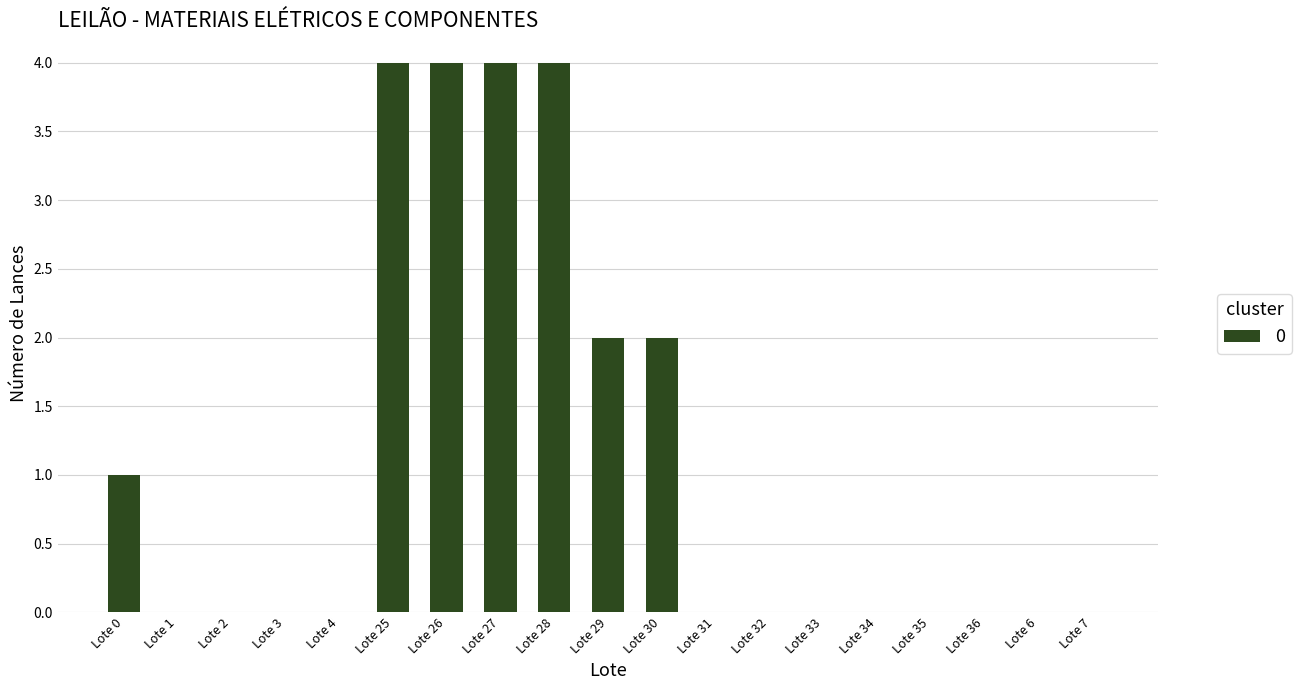

The value at Lote 30 is 2. True or false?

True